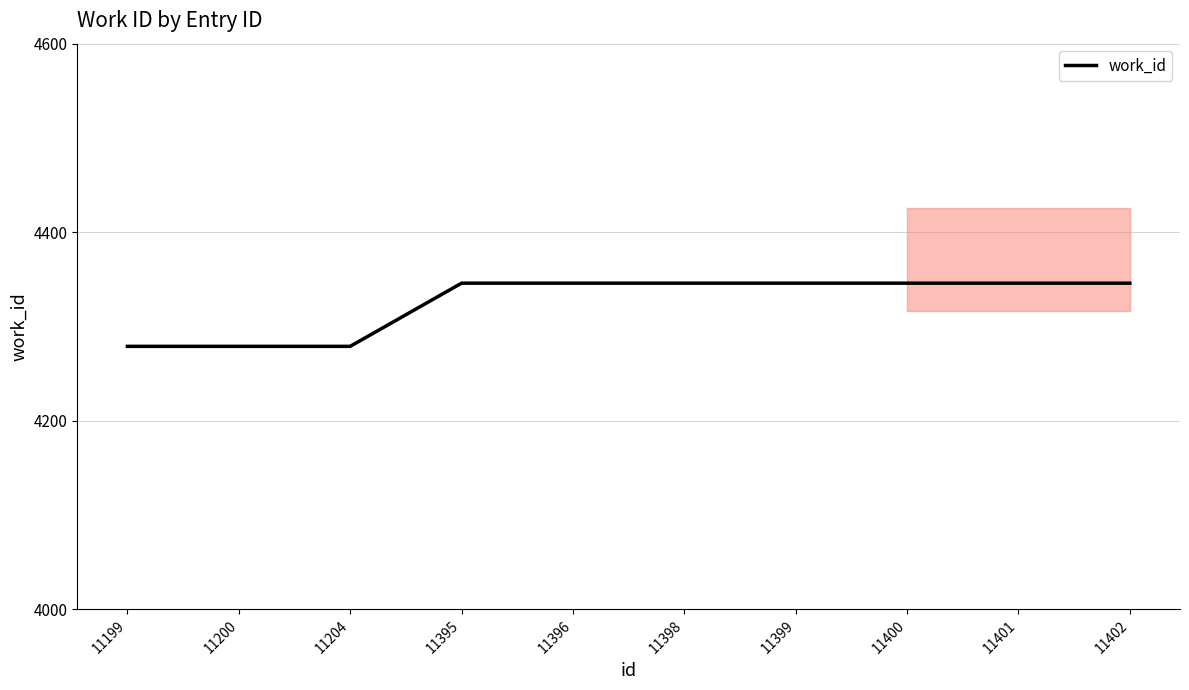

What is the difference between the values at 11396 and 11199?

67